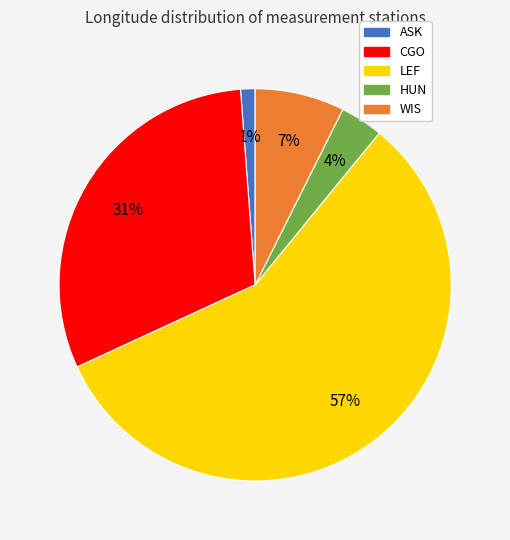

To the nearest percent, what is the difference between the largest and smallest slice percentages?

56%